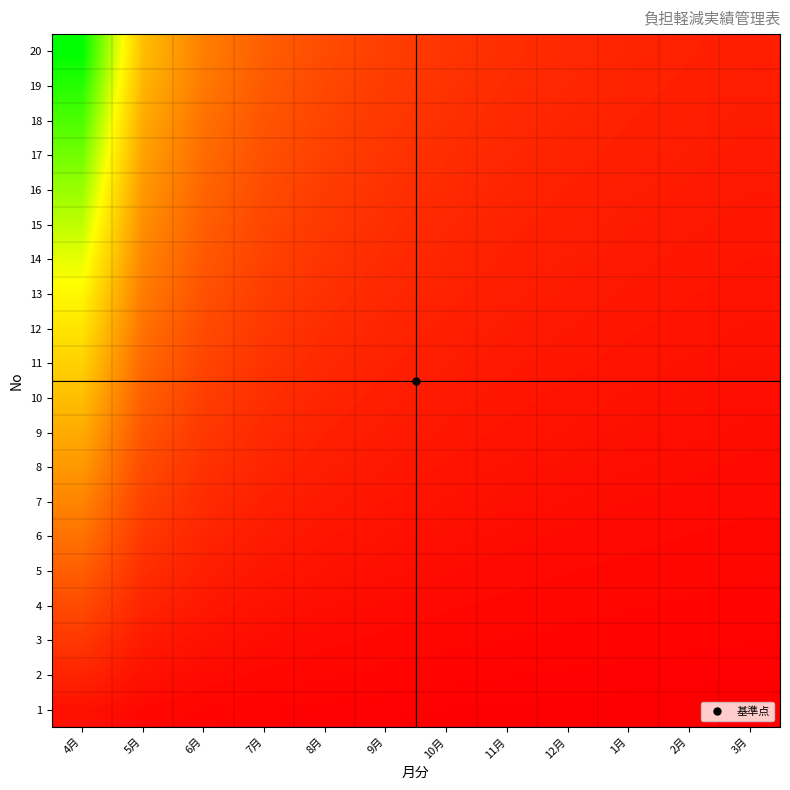

How many categories are shown in the chart?

12